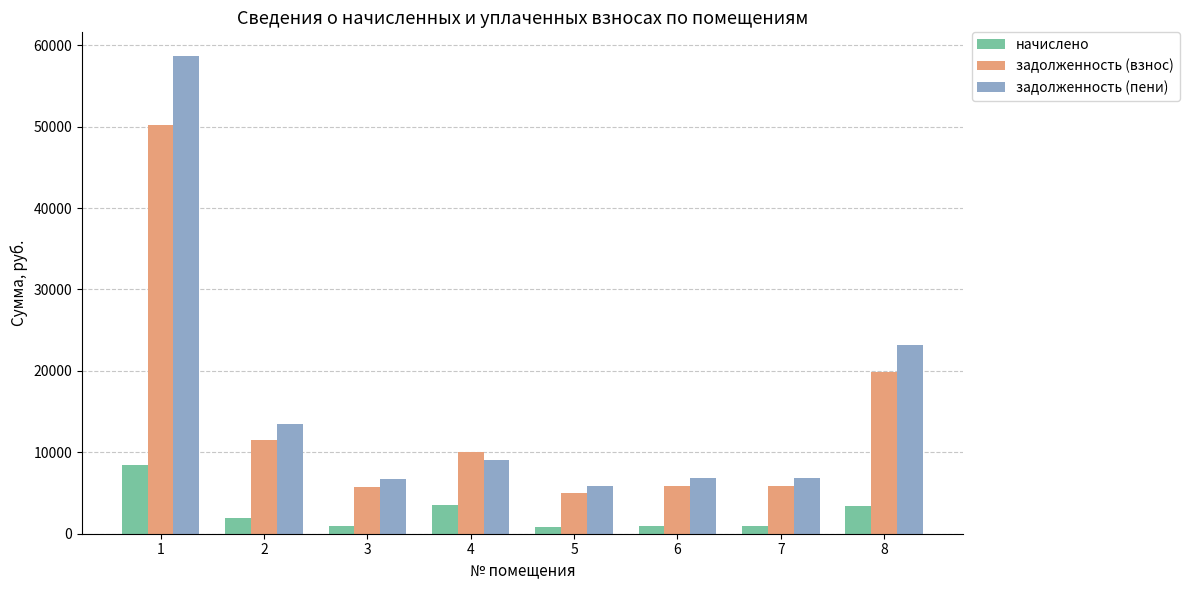

What is the lowest value of the задолженность (взнос) series?

4997.8